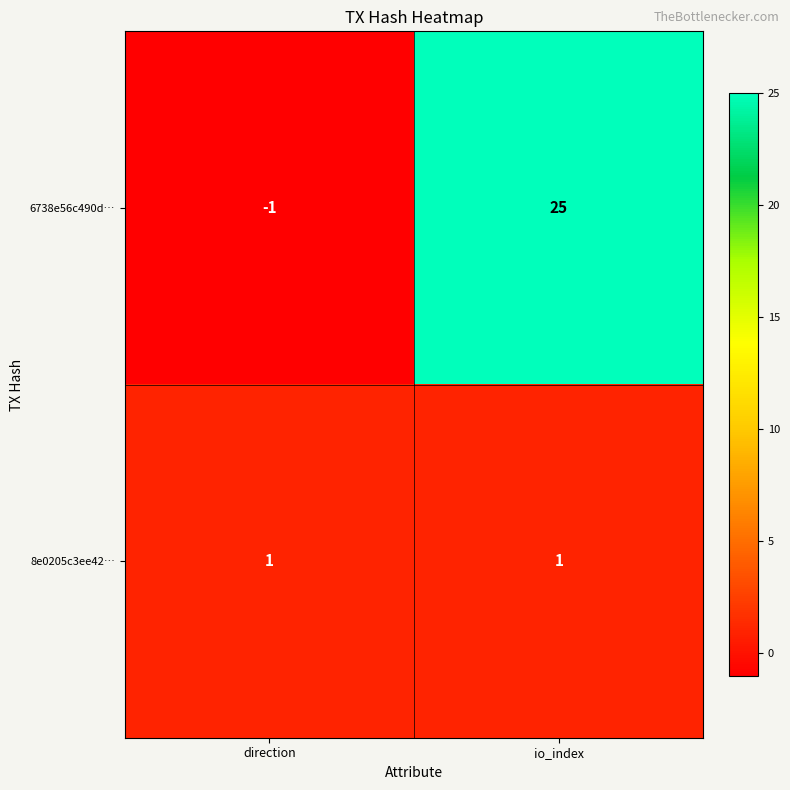

At how many categories does at least one series exceed 12?

1